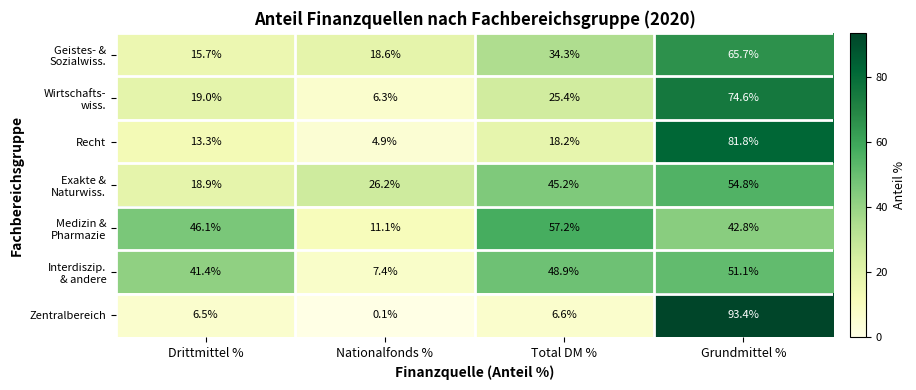

What is the difference between the maximum and minimum values in the Recht series?

76.9